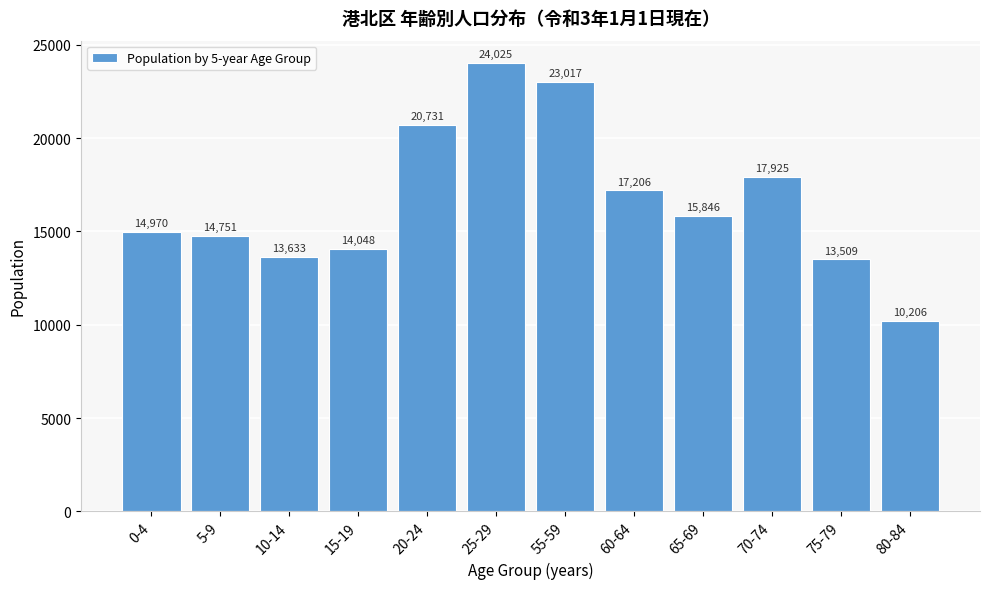

Reading right to left, transcribe all the data shown in this chart.

80-84=10206	75-79=13509	70-74=17925	65-69=15846	60-64=17206	55-59=23017	25-29=24025	20-24=20731	15-19=14048	10-14=13633	5-9=14751	0-4=14970